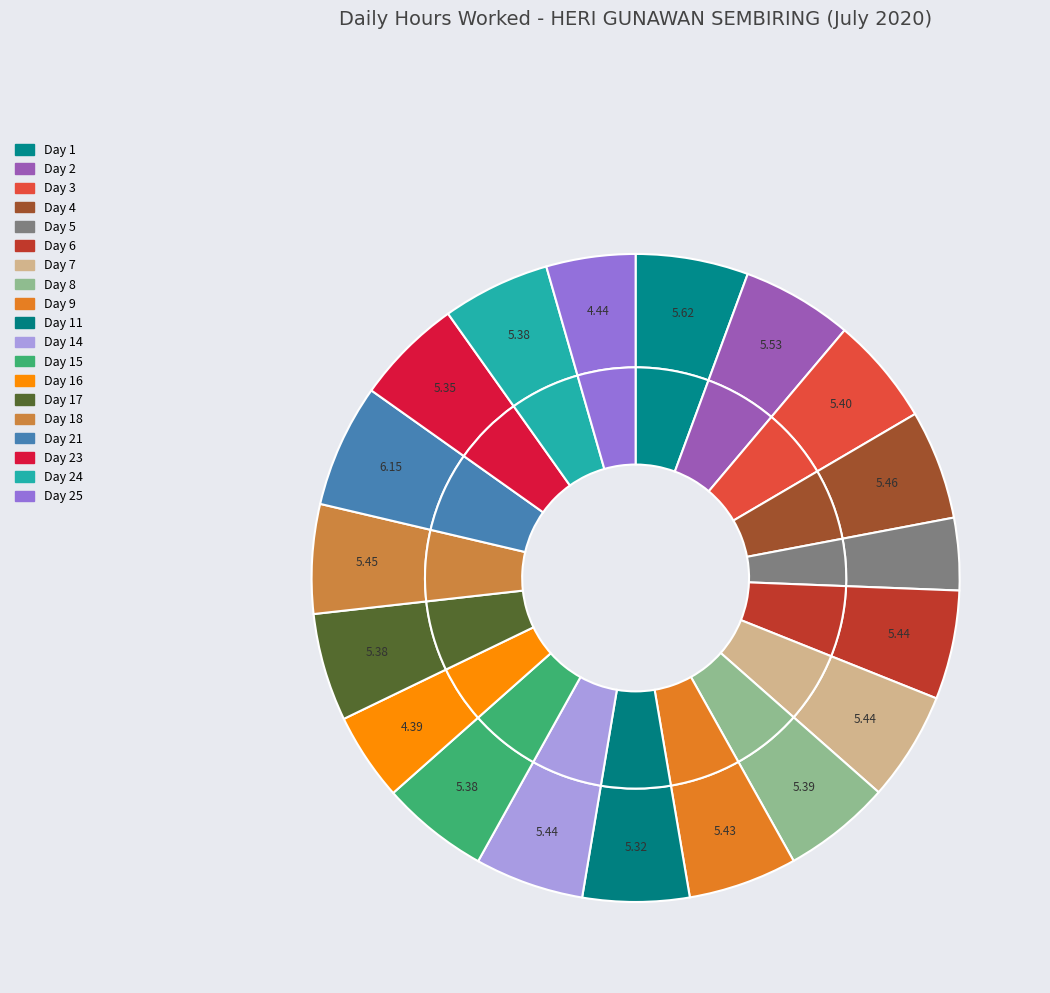

Is there any slice that represents more than half of the pie?

No